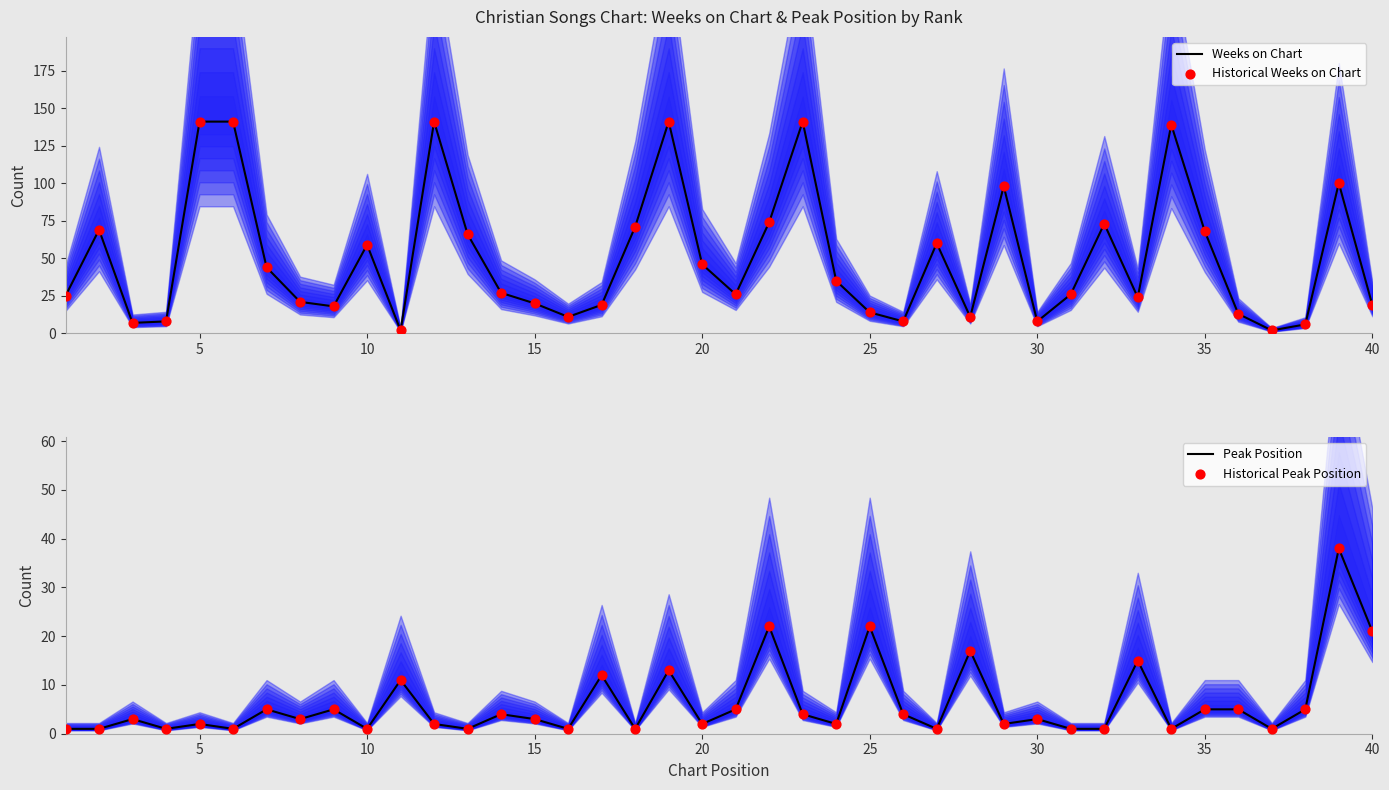

What are all the series names shown in the legend?

Weeks on Chart, Historical Weeks on Chart, Peak Position, Historical Peak Position